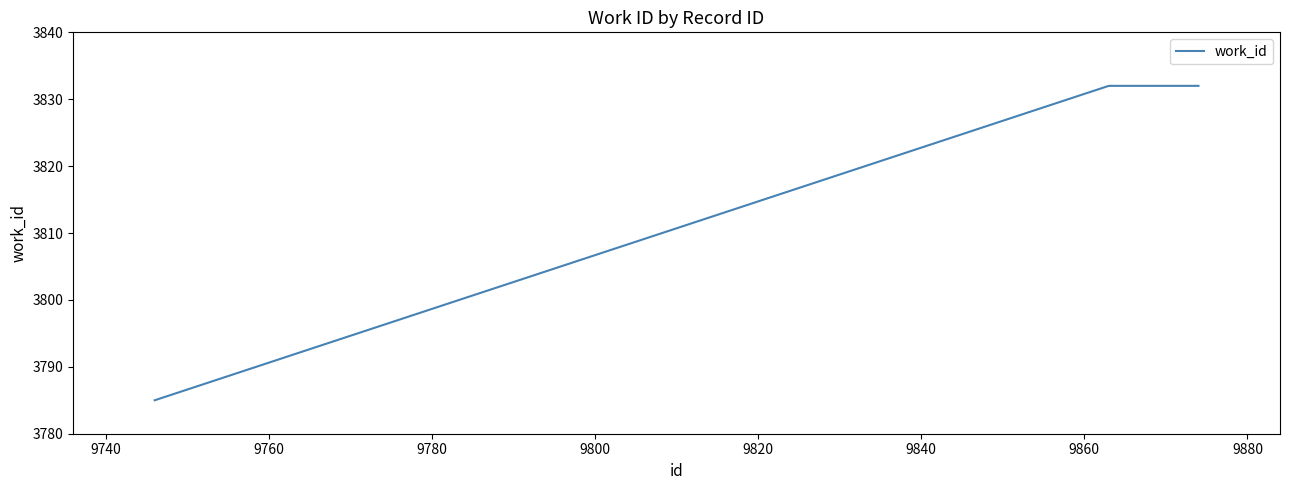

Is this an area chart (filled region under the line)?

No